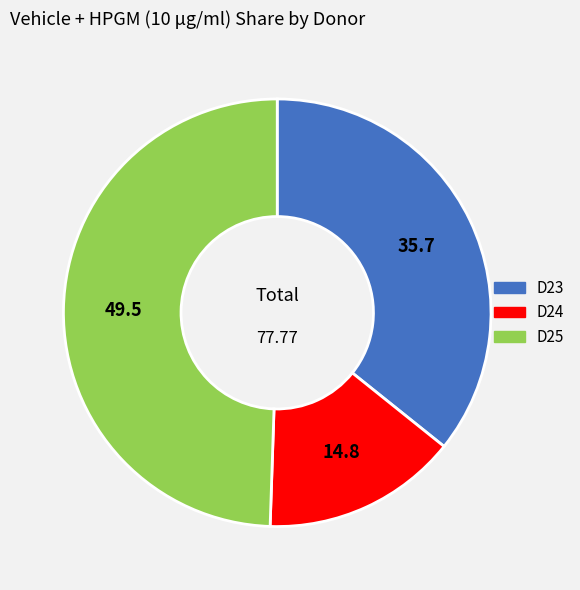

Does D24 represent more than half of the total?

No